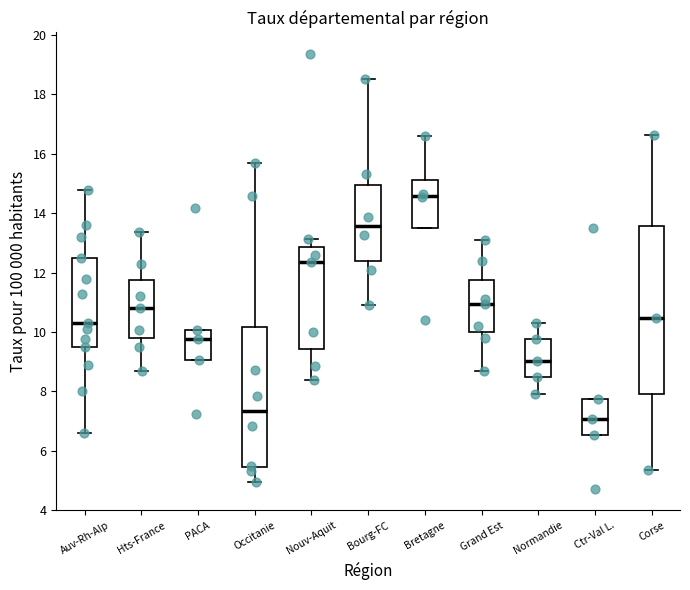

Reading left to right, transcribe this box plot: for each box, give where its median line is, the range the box spans, and where its two whiskers end, as read against the y-axis. The values are not printed on the chart, so give them approximately, as read against the axis.

Auv-Rh-Alp: median 10.4, box 9.6 to 12.6, whiskers 6.6 to 14.8
Hts-France: median 10.8, box 9.8 to 11.8, whiskers 8.8 to 13.4
PACA: median 9.8, box 9.0 to 10.0, whiskers 9.0 to 10.0
Occitanie: median 7.4, box 5.4 to 10.2, whiskers 5.0 to 15.8
Nouv-Aquit: median 12.4, box 9.4 to 12.8, whiskers 8.4 to 13.2
Bourg-FC: median 13.6, box 12.4 to 15.0, whiskers 11.0 to 18.6
Bretagne: median 14.6, box 13.6 to 15.2, whiskers 13.6 to 16.6
Grand Est: median 11.0, box 10.0 to 11.8, whiskers 8.6 to 13.2
Normandie: median 9.0, box 8.6 to 9.8, whiskers 8.0 to 10.4
Ctr-Val L.: median 7.0, box 6.6 to 7.8, whiskers 6.6 to 7.8
Corse: median 10.4, box 8.0 to 13.6, whiskers 5.4 to 16.6